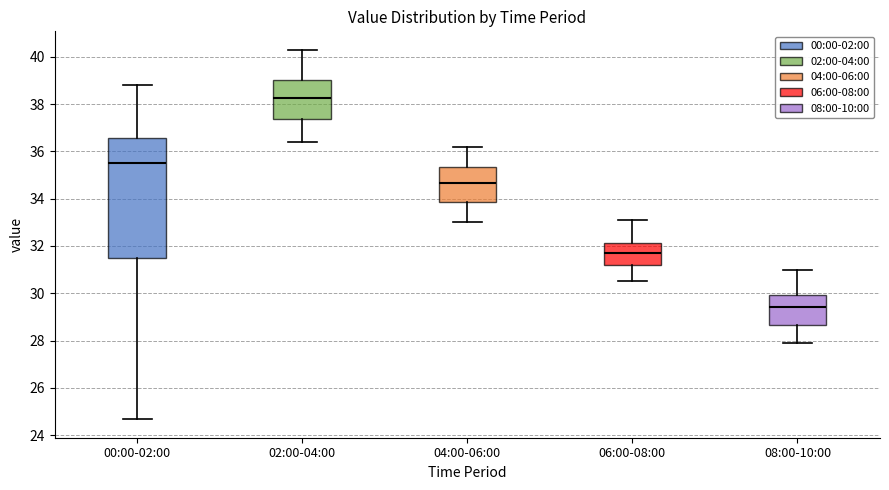

Which box is the tallest, from its lower edge to its upper edge?

00:00-02:00